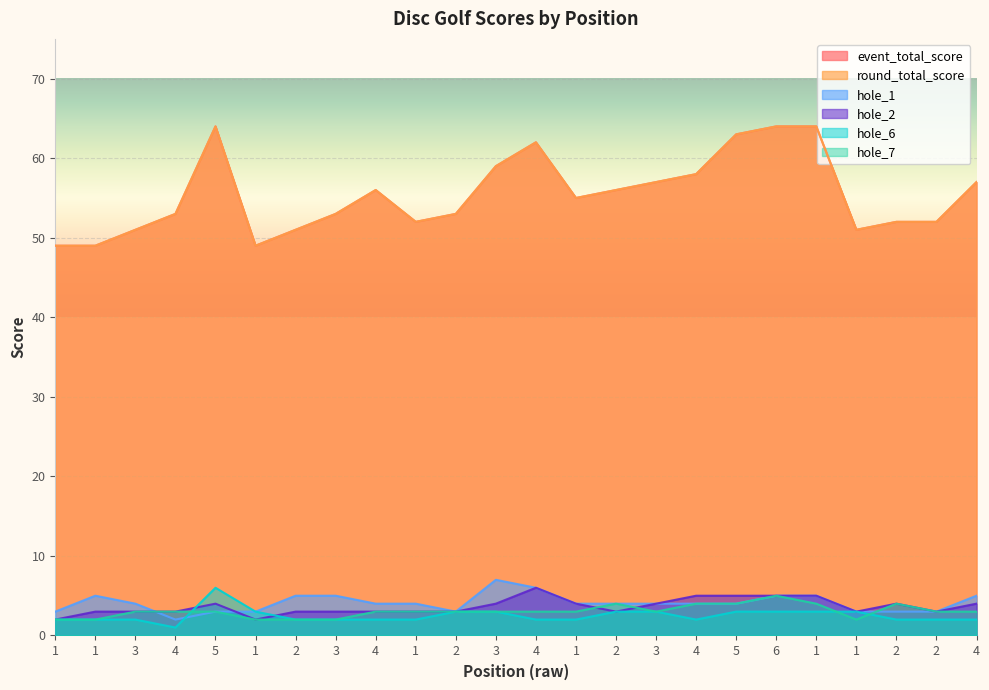

True or false: hole_2 and round_total_score cross at least once.

False